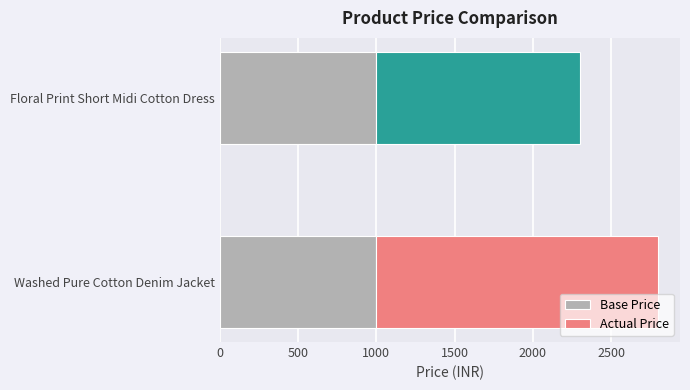

The value of Base Price at Washed Pure Cotton Denim Jacket is 470. True or false?

False